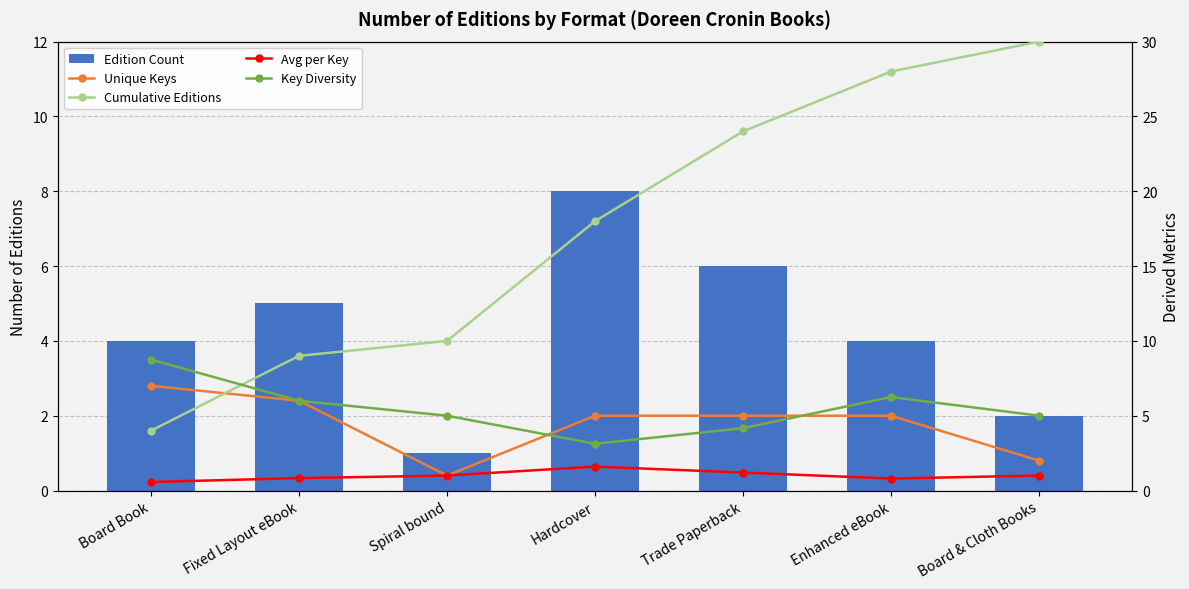

Does the chart contain any negative values?

No